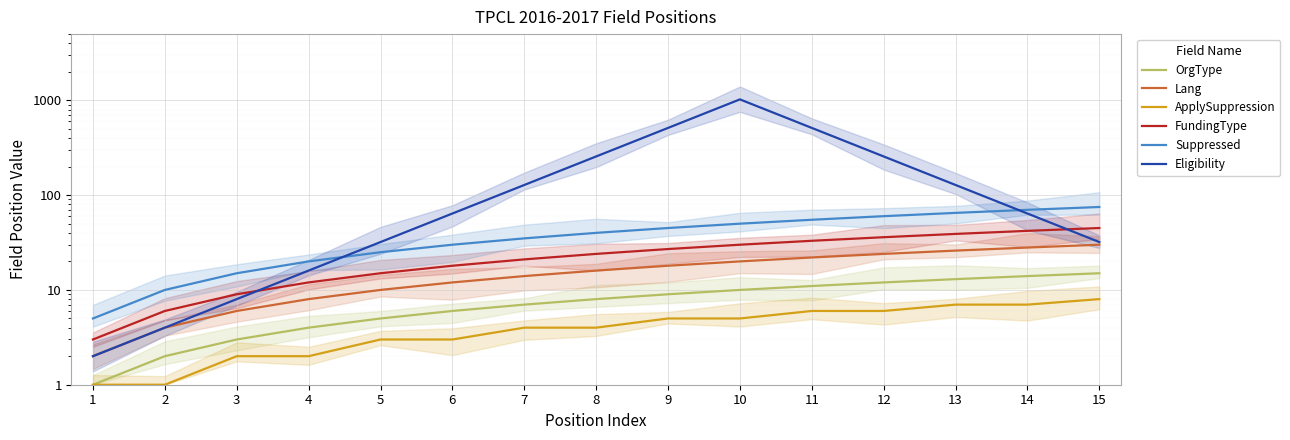

Is the value of OrgType at 13 greater than the value of Lang at 4?

Yes